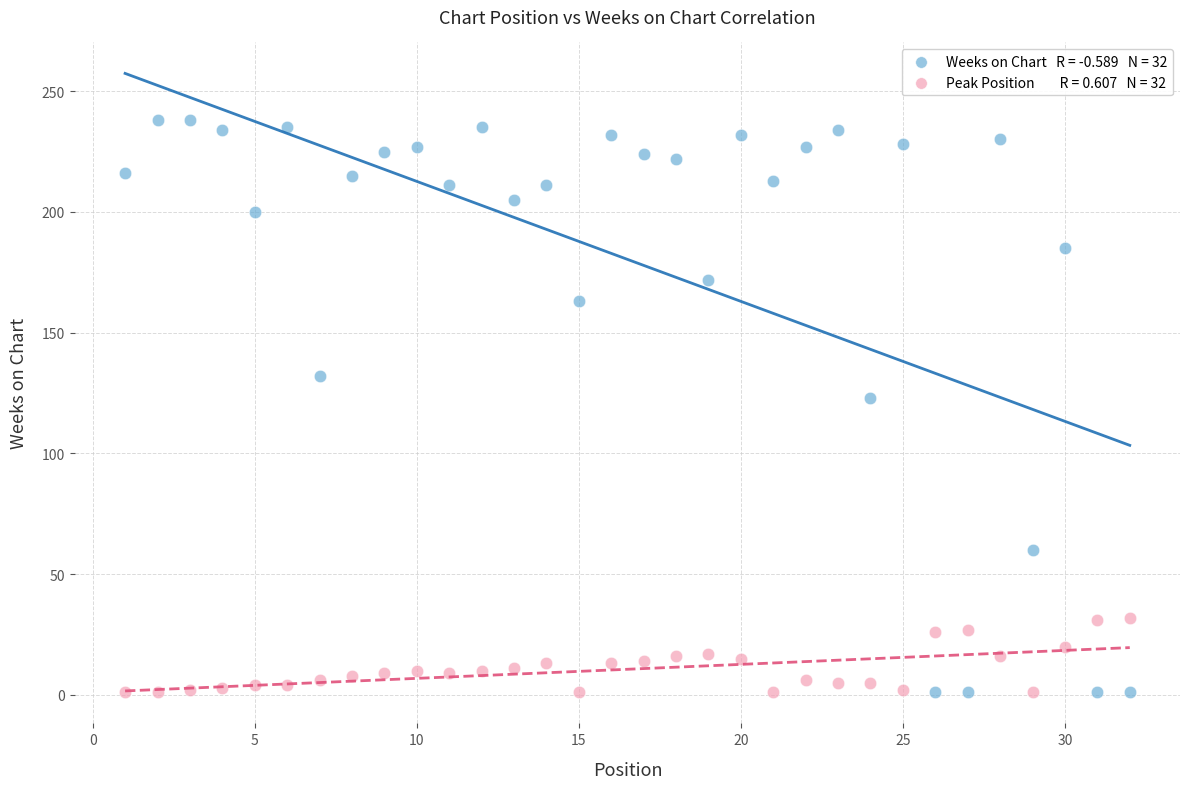

Across all series, what Y value is closest to 119?

123